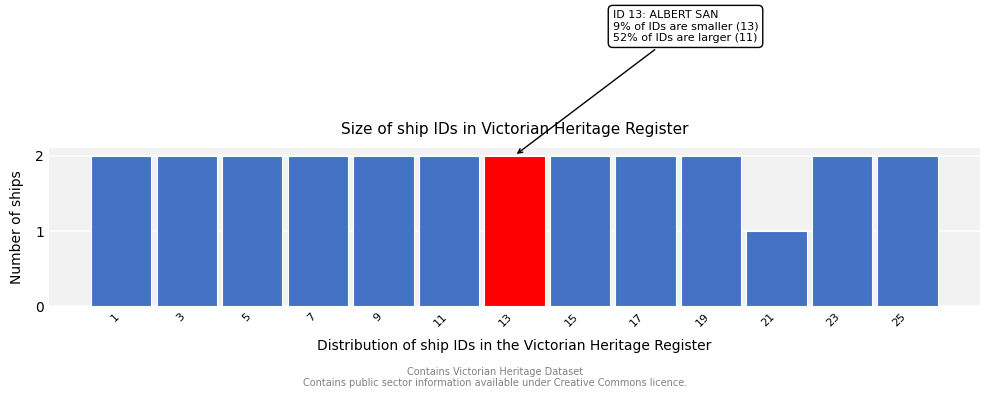

Reading left to right, extract all data points from this chart.

1=2	3=2	5=2	7=2	9=2	11=2	13=2	15=2	17=2	19=2	21=1	23=2	25=2